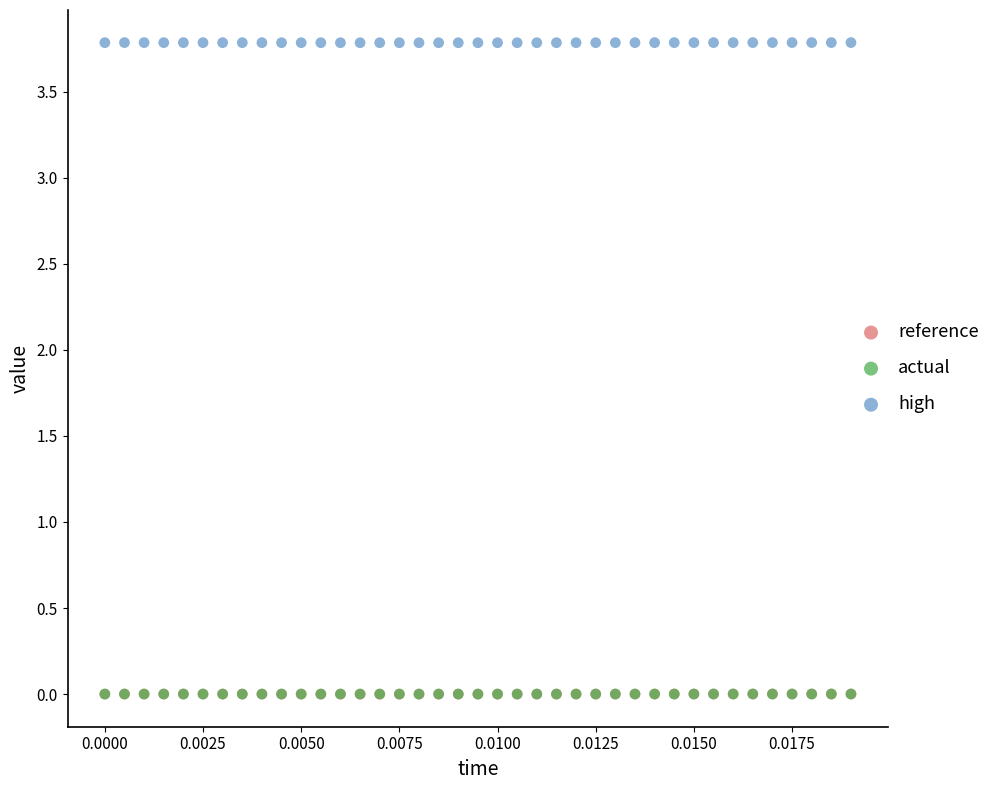

What are all the series names shown in the legend?

reference, actual, high